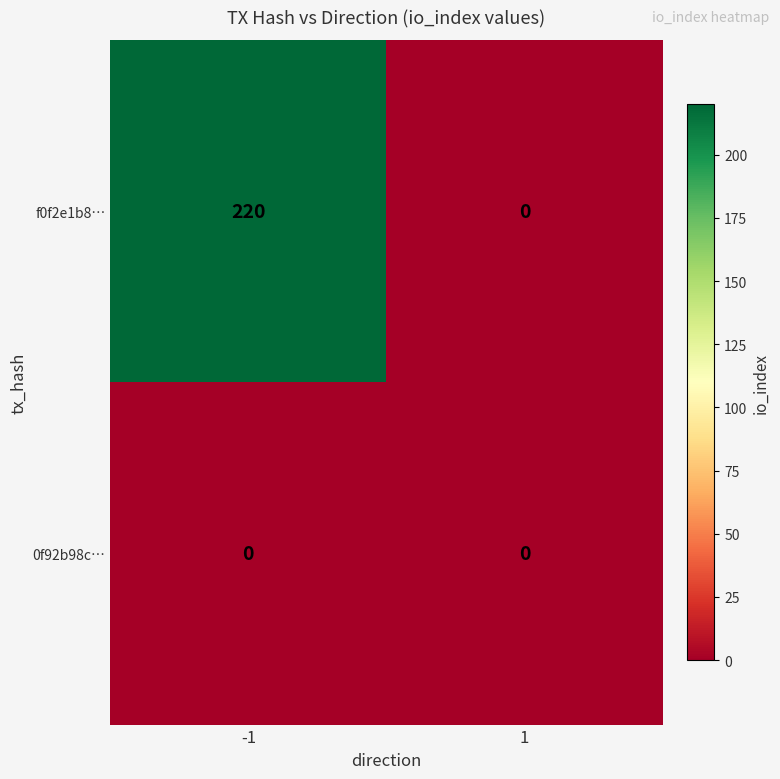

True or false: f0f2e1b8… has a value of 220 at -1.

True